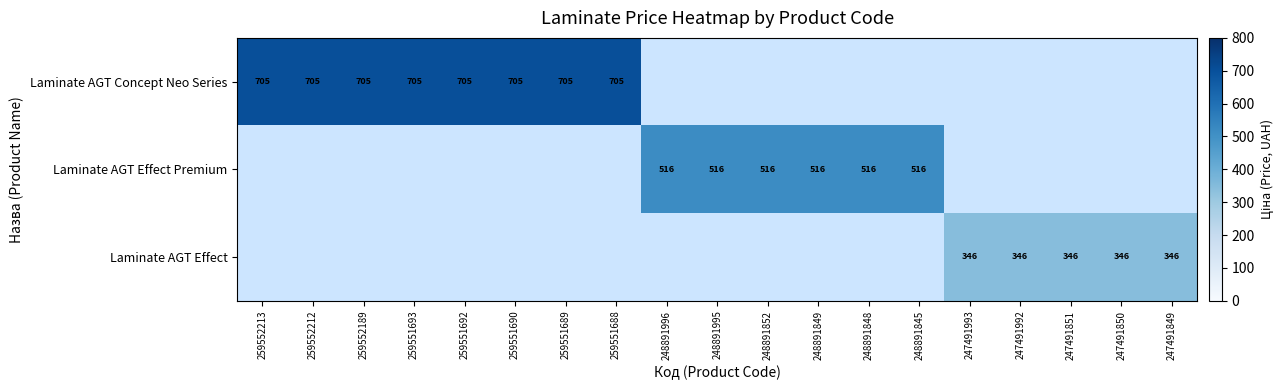

How many data points in Laminate AGT Effect Premium are above 515?

6